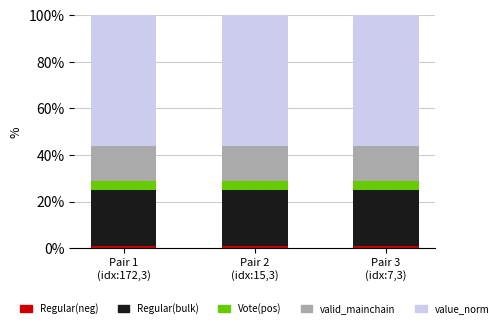

Are the bars horizontal?

No